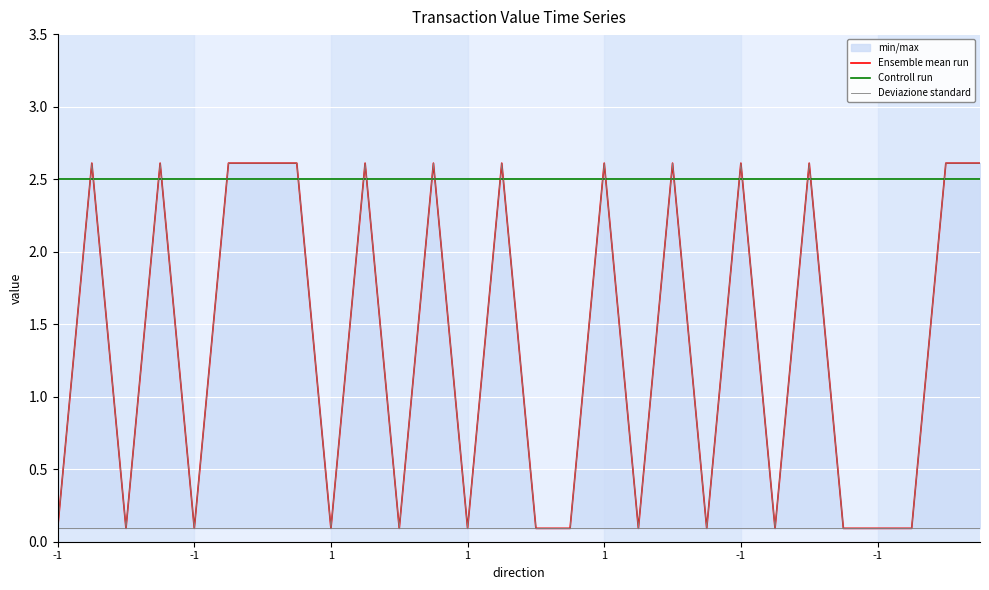

Which category has the highest value across all series?

-1